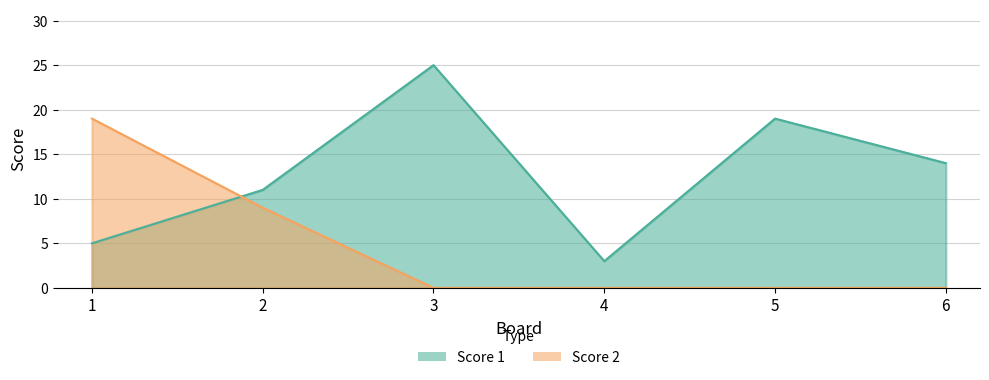

What is the difference between the Score 2 values at 2 and 1?

10